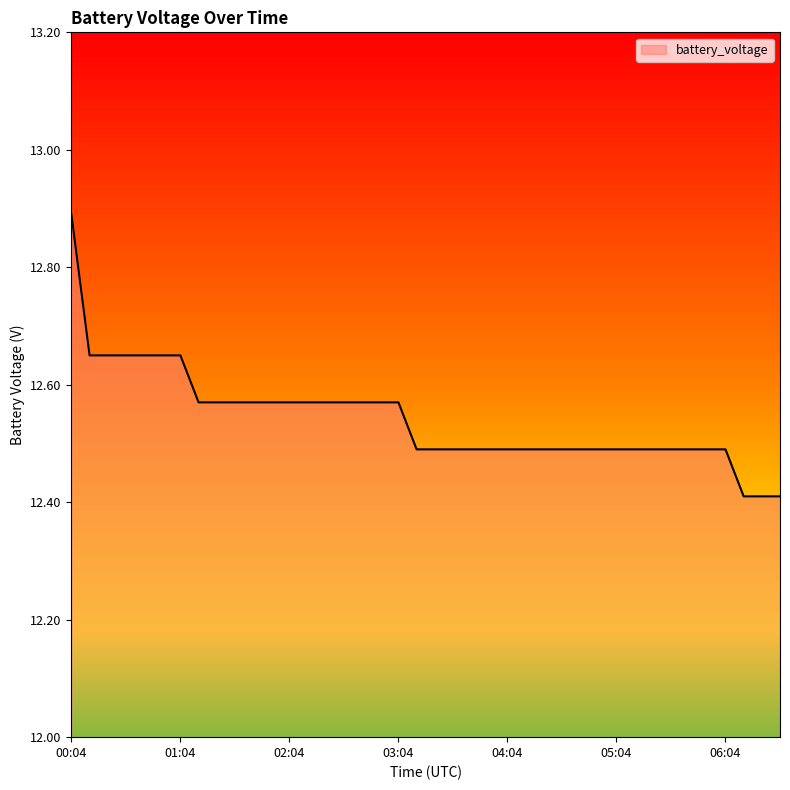

Count the number of data series in this chart.

1